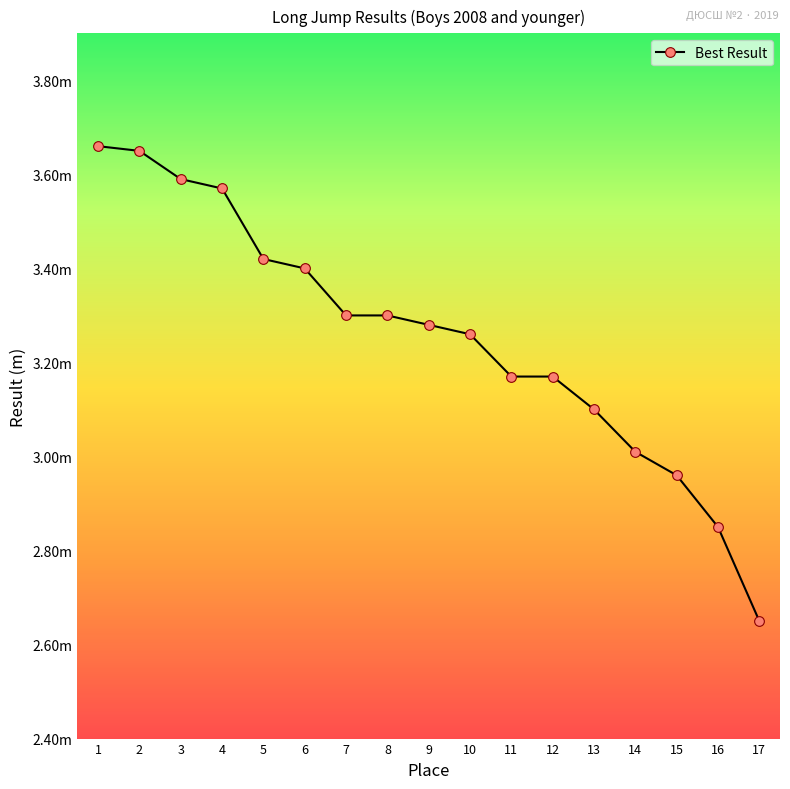

Between 7 and 11, which is larger?

7